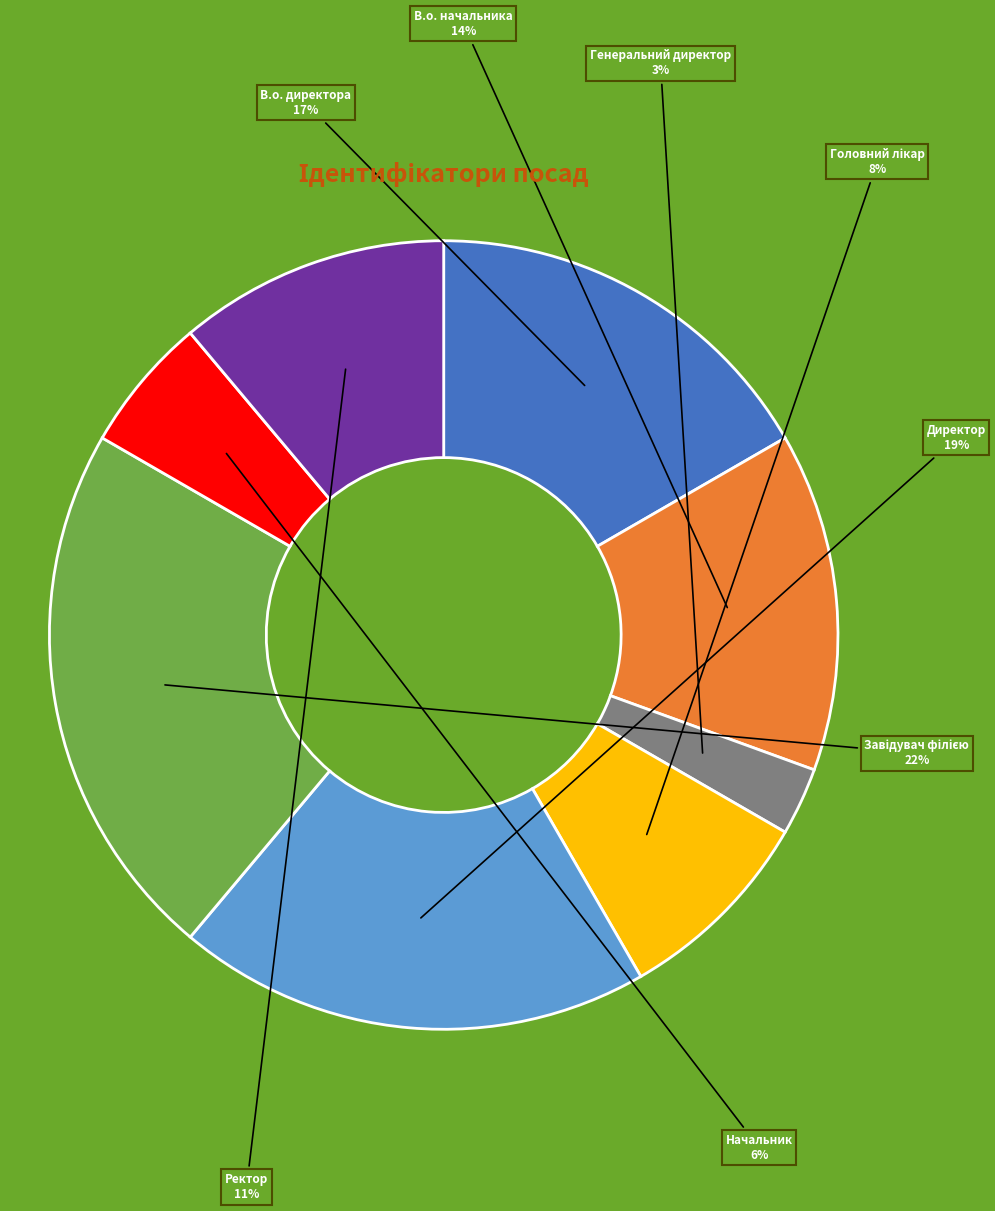

True or false: Генеральний директор accounts for 11% of the total.

False